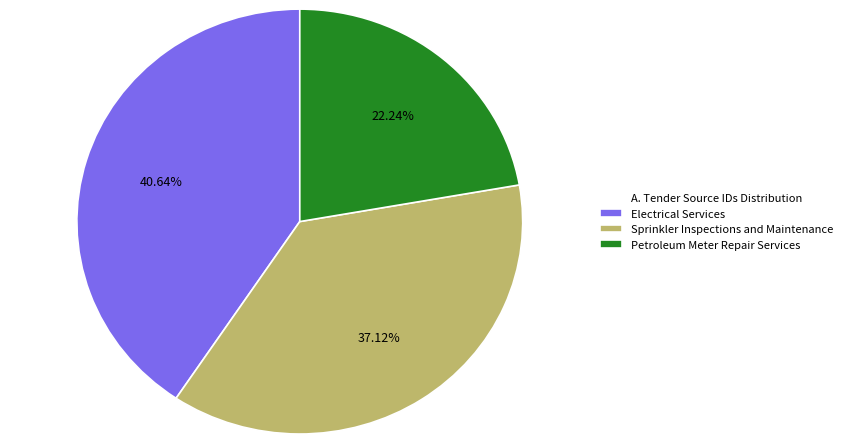

To the nearest percent, what portion does Petroleum Meter Repair Services represent?

22%